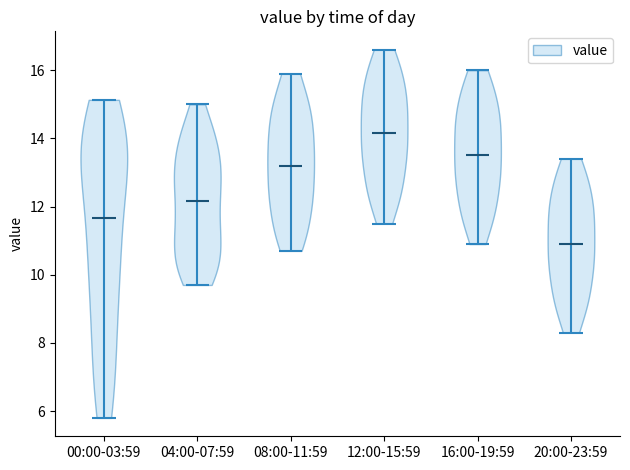

Which violin has the lowest median line?

20:00-23:59